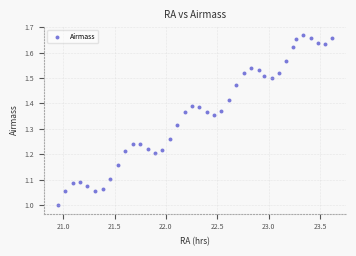

What is the range of Y values (max minus min)?

0.7